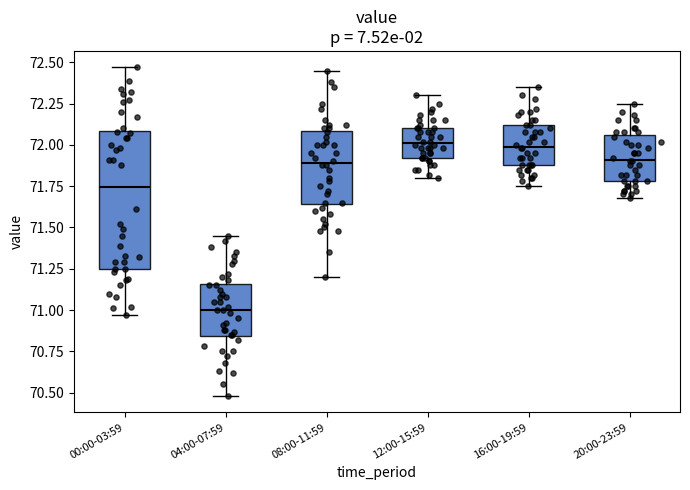

Where is the upper edge of the box for 12:00-15:59 on the y-axis? The values are not printed on the chart, so give them approximately, as read against the axis.

72.10